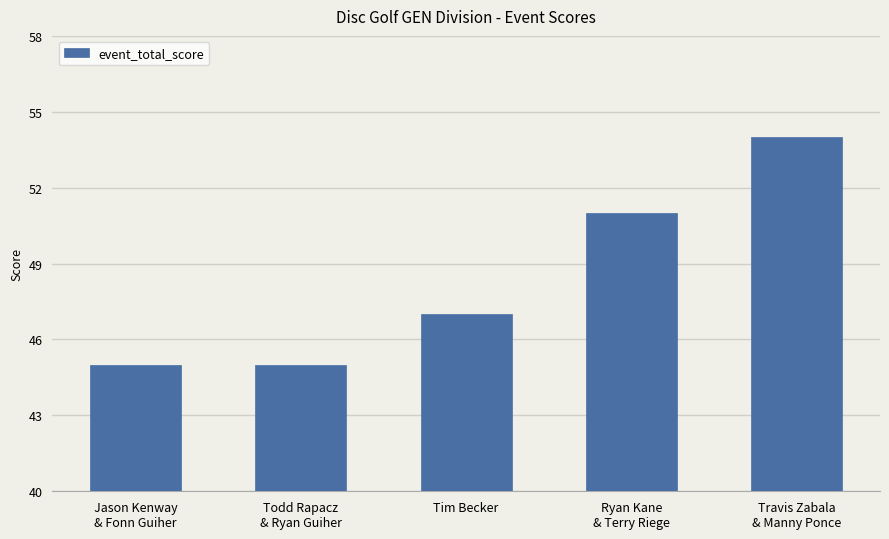

True or false: the data shows 47 at Tim Becker.

True